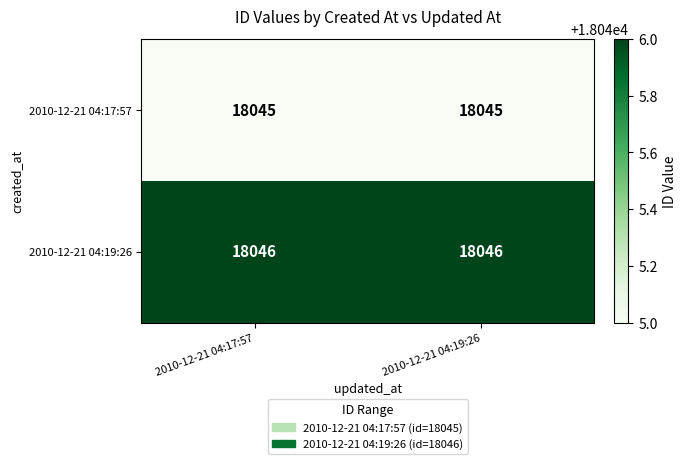

What is the total value across all series at 2010-12-21 04:19:26?

36091